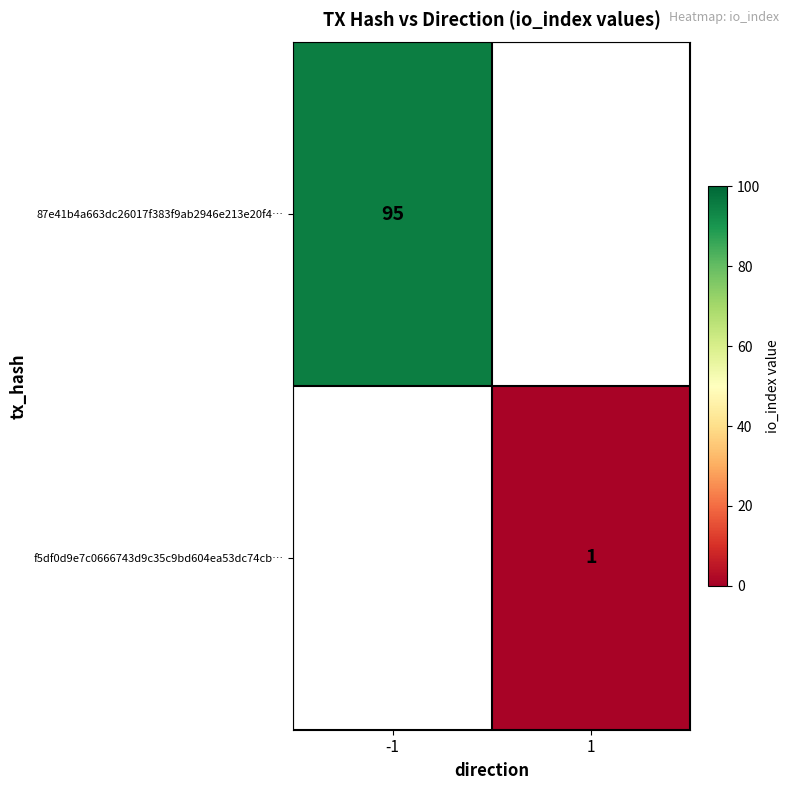

Is the value of f5df0d9e7c0666743d9c35c9bd604ea53dc74cb… at 1 greater than the value of 87e41b4a663dc26017f383f9ab2946e213e20f4… at -1?

No